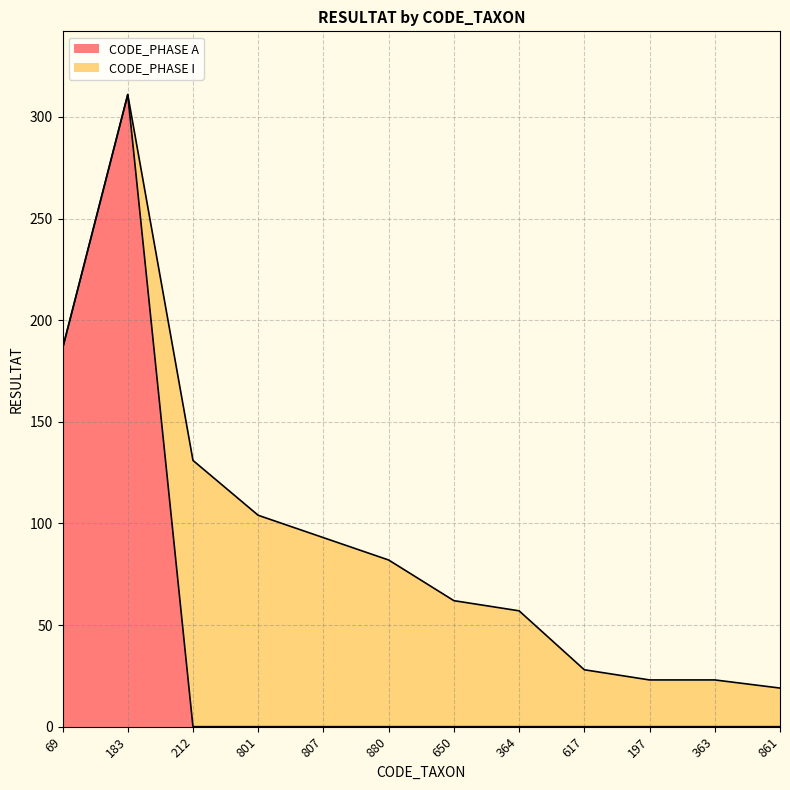

What is the difference between the maximum and second lowest values?

311